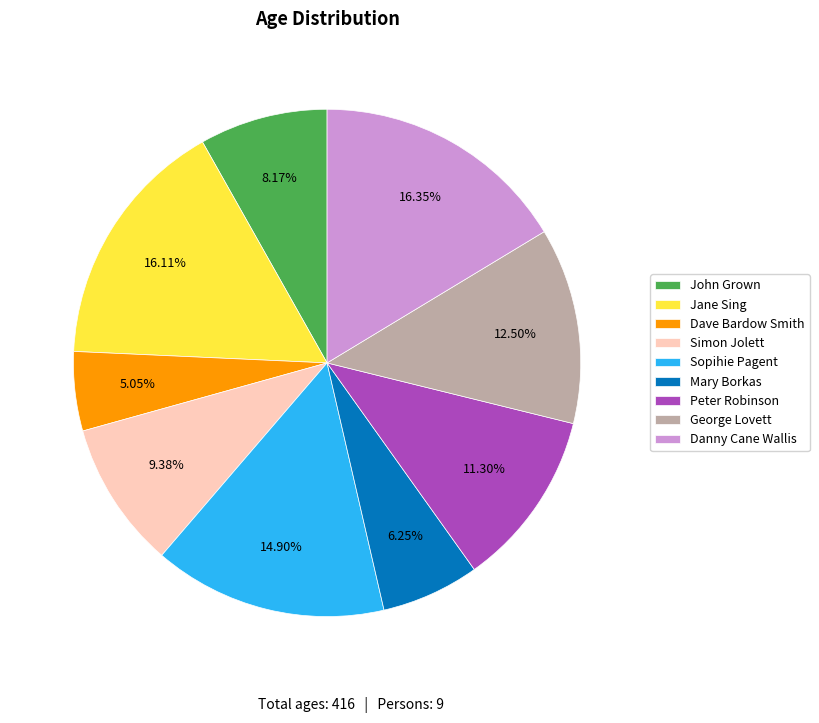

To the nearest percent, what is the combined percentage of Simon Jolett and Dave Bardow Smith?

14%